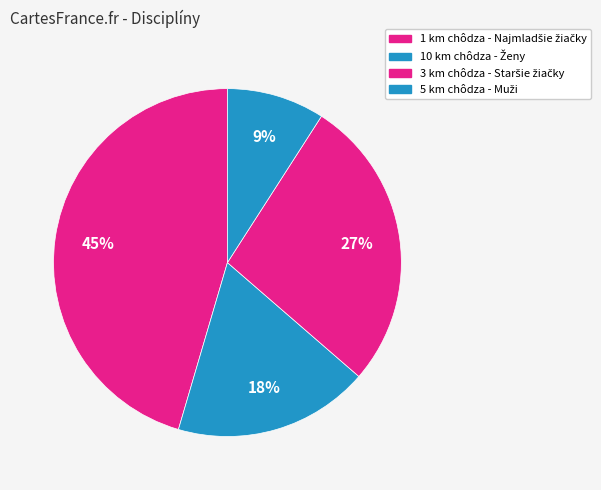

To the nearest percent, what is the combined percentage of 5 km chôdza - Muži and 1 km chôdza - Najmladšie žiačky?

55%